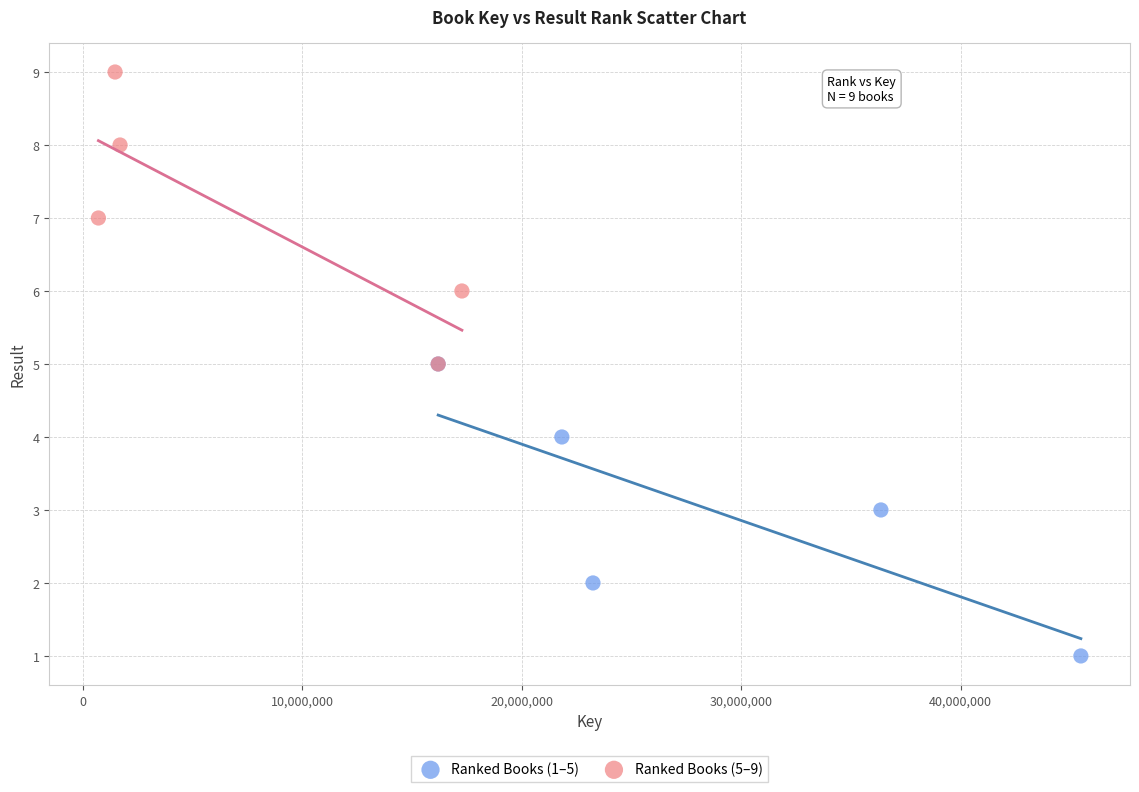

Which series reaches the maximum Y coordinate?

Ranked Books (5–9)